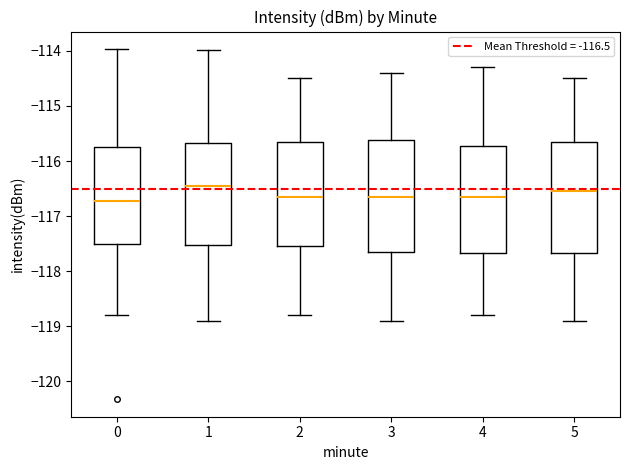

Reading left to right, read every box against the y-axis: the position of its median line, the range the box covers, and the ends of its whiskers. The values are not printed on the chart, so give them approximately, as read against the axis.

0: median -116.7, box -117.5 to -115.7, whiskers -118.8 to -114.0
1: median -116.4, box -117.5 to -115.7, whiskers -118.9 to -114.0
2: median -116.6, box -117.5 to -115.6, whiskers -118.8 to -114.5
3: median -116.6, box -117.6 to -115.6, whiskers -118.9 to -114.4
4: median -116.6, box -117.7 to -115.7, whiskers -118.8 to -114.3
5: median -116.5, box -117.7 to -115.6, whiskers -118.9 to -114.5